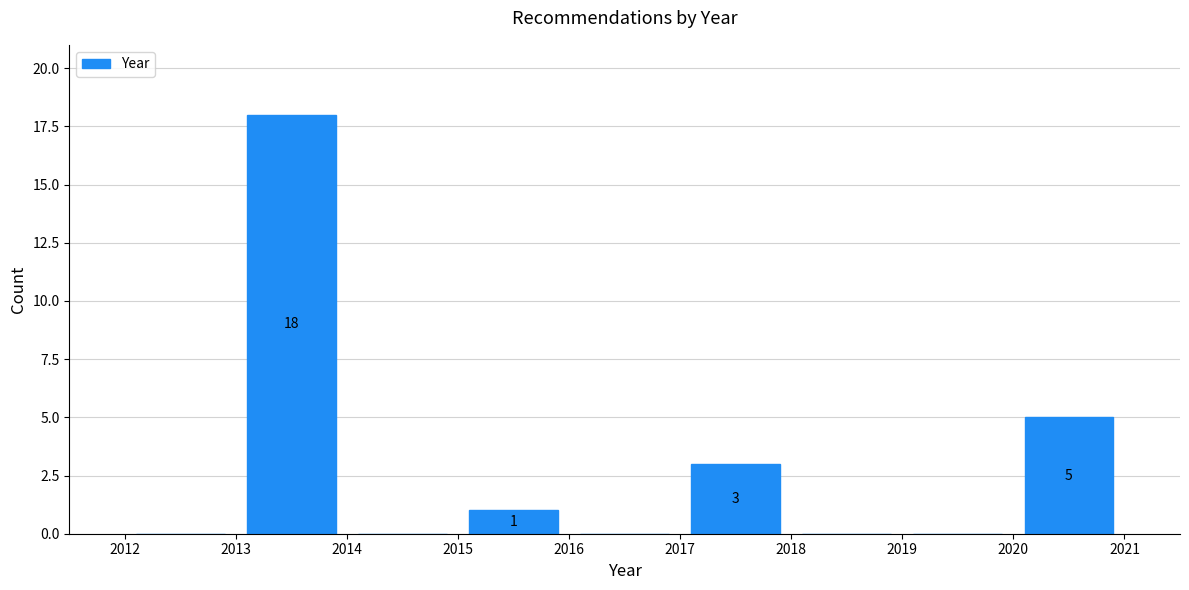

Which range on the x-axis has the tallest bar?

2013 to 2014